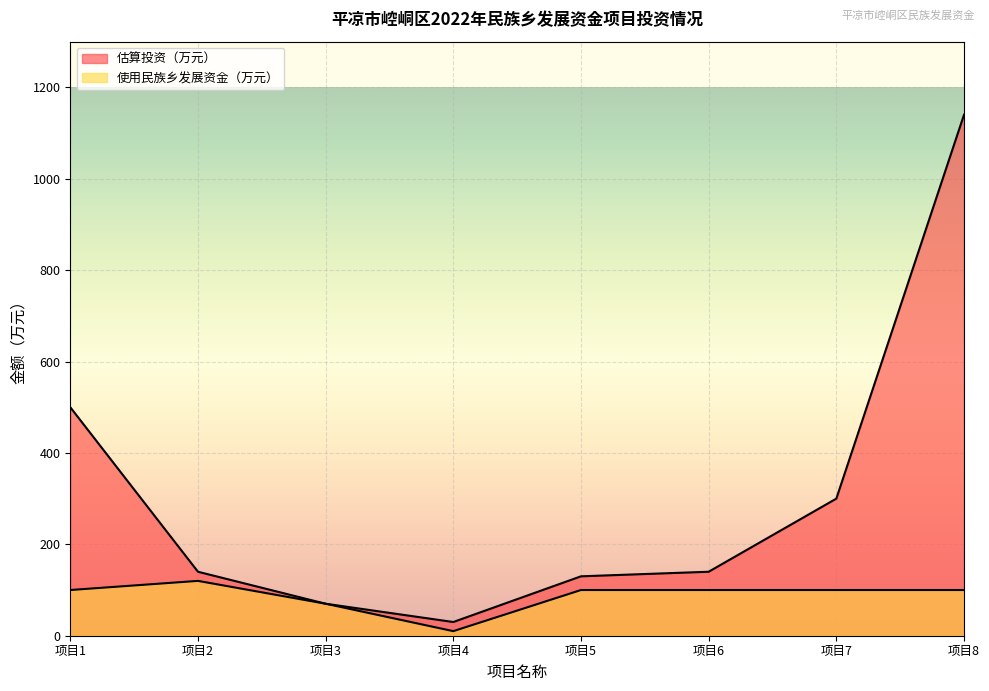

What are all the series names shown in the legend?

估算投资（万元）, 使用民族乡发展资金（万元）